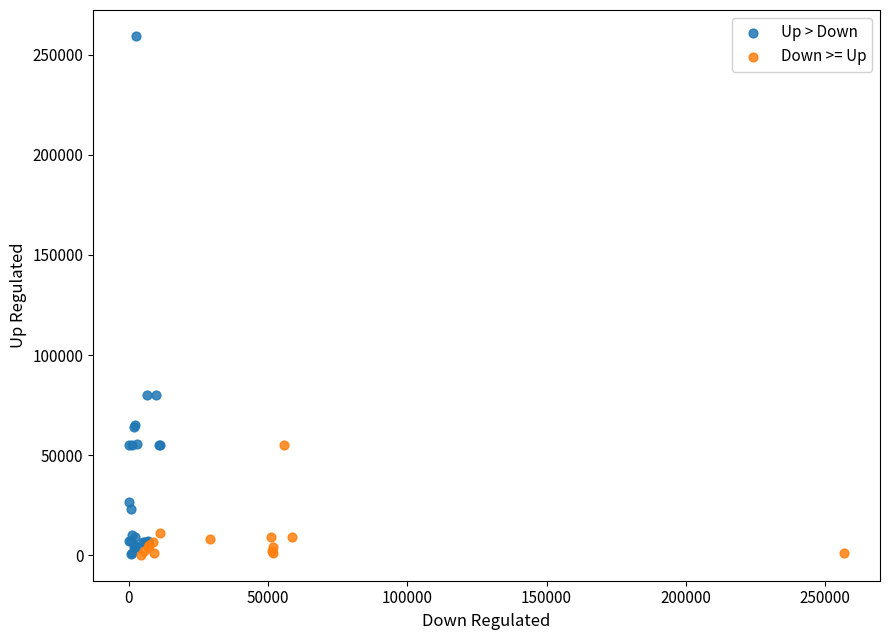

Which series reaches the maximum Y coordinate?

Up > Down